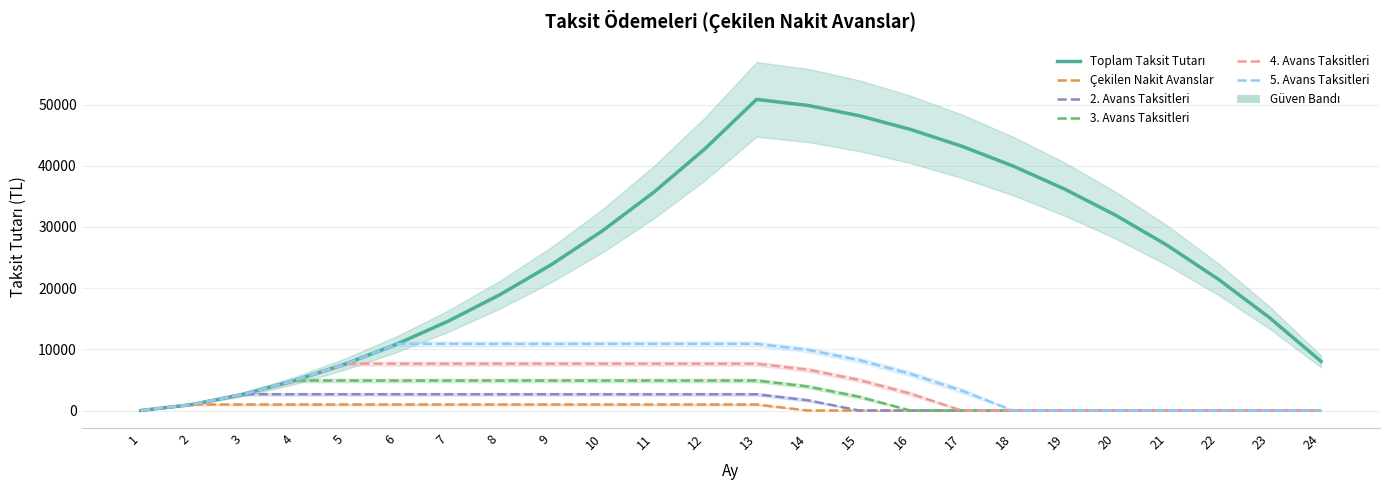

True or false: Çekilen Nakit Avanslar has more than 2 interior local peaks.

False